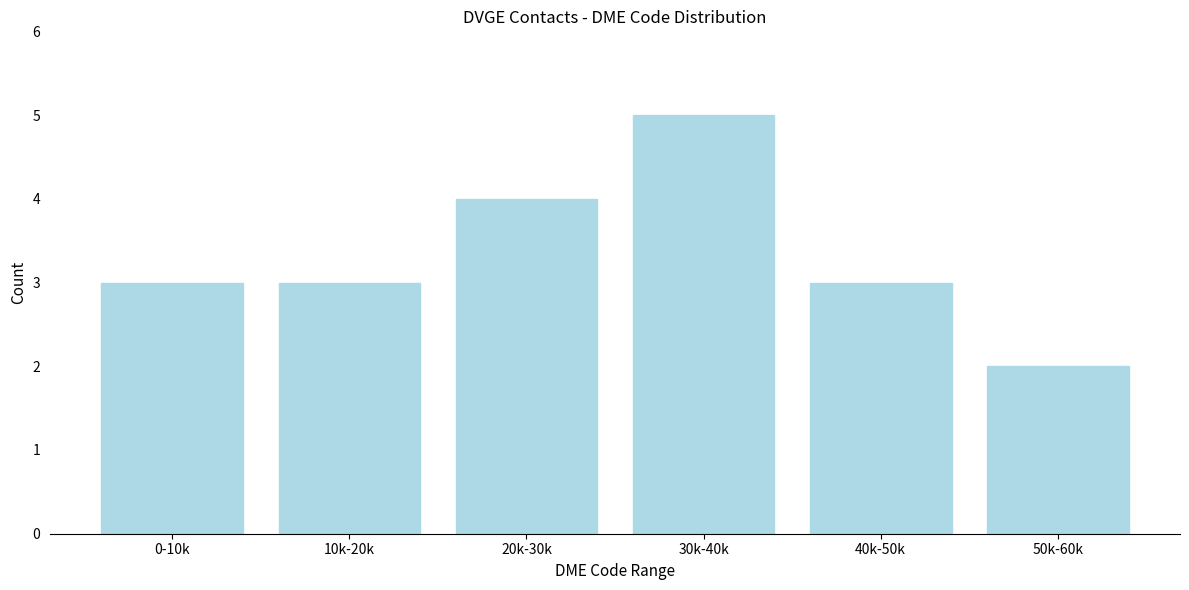

Reading left to right, extract all data points from this chart.

3	3	4	5	3	2